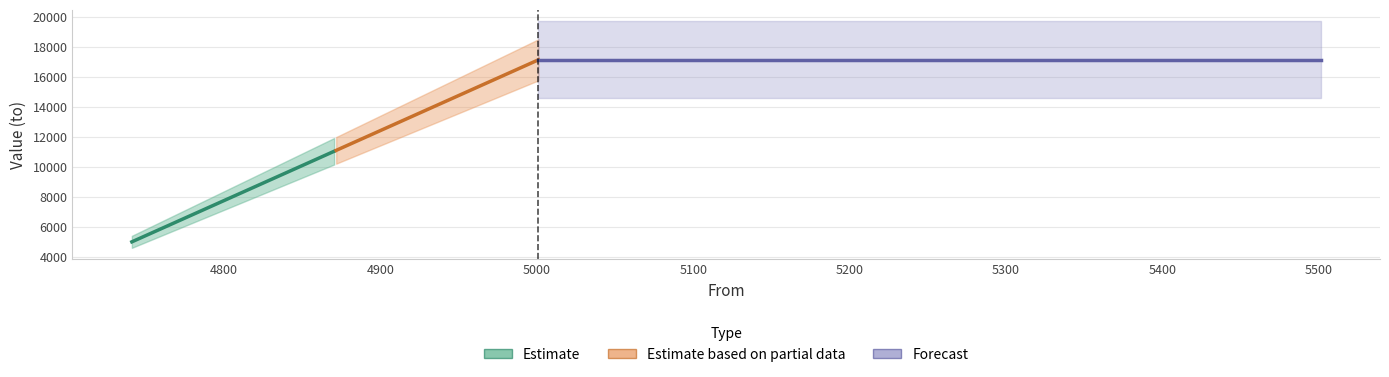

Which category has the highest value across all series?

5001